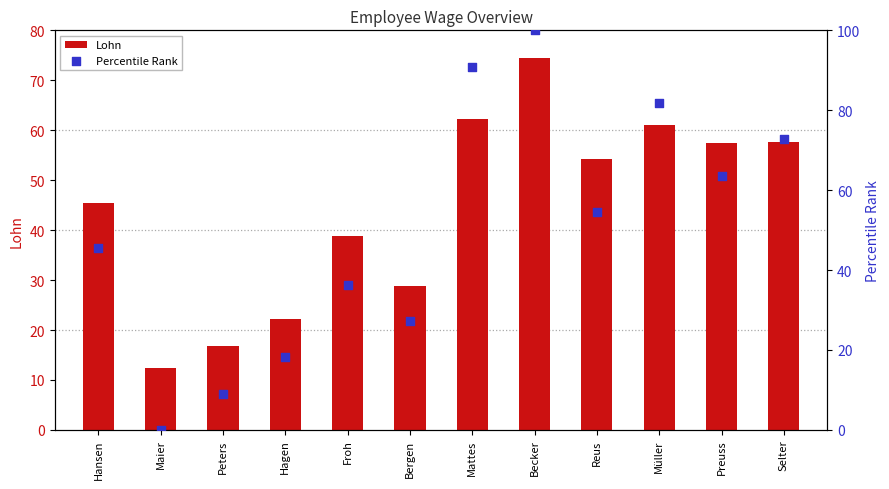

At which category is the sum across all series the highest?

Becker